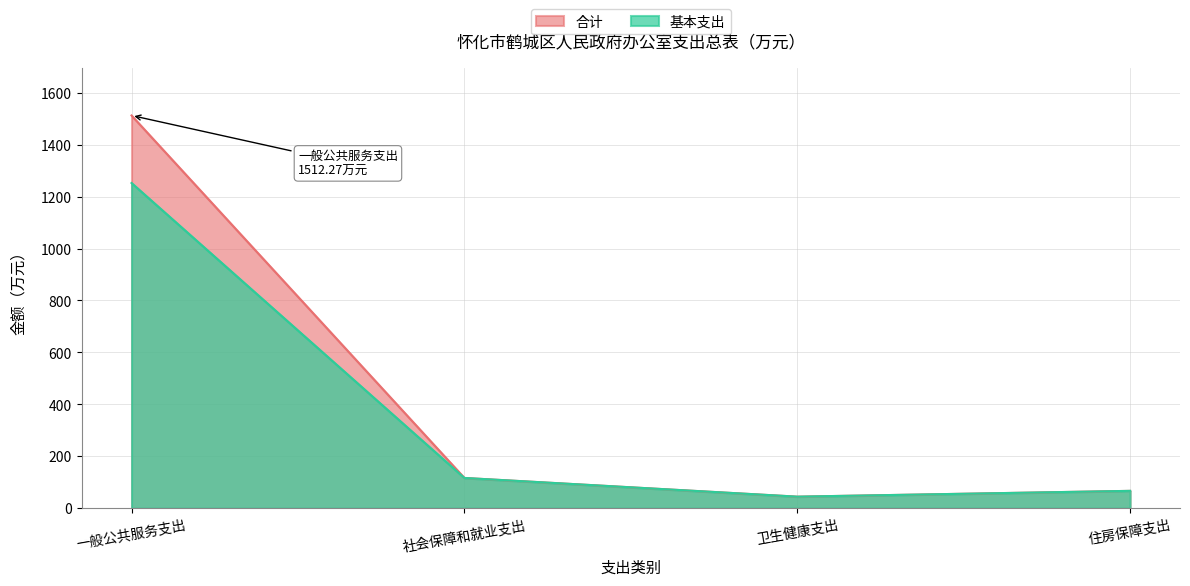

List the series in order of their peak value, highest first.

合计, 基本支出